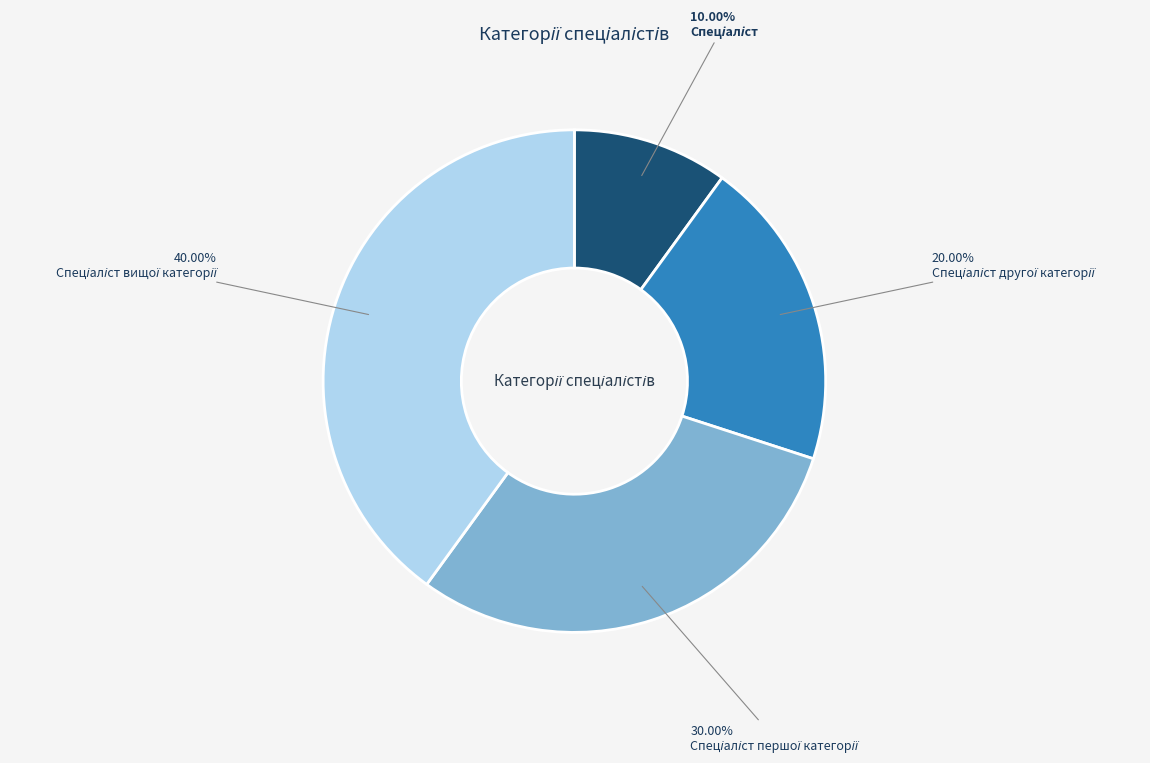

How many slices are in this pie chart?

4